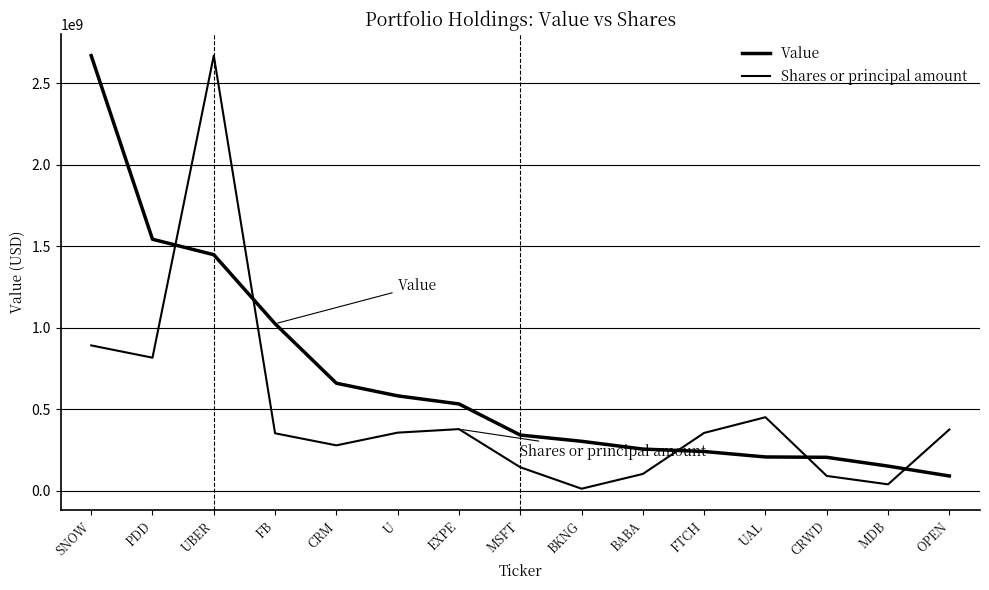

Does the chart display data point markers on the line(s)?

No